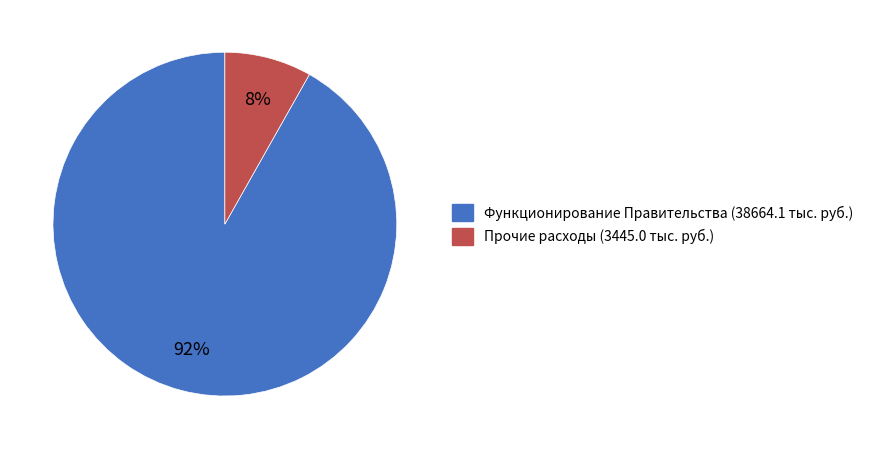

To the nearest percent, what portion does Прочие расходы (3445.0 тыс. руб.) represent?

8%